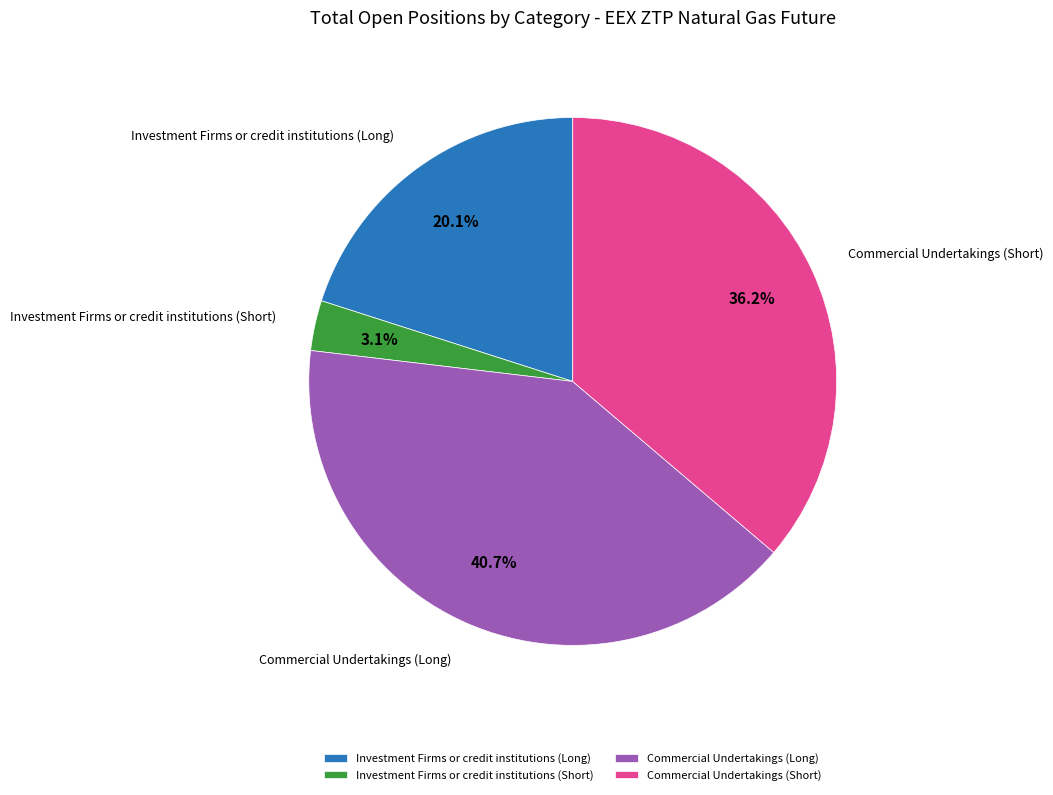

Is there a majority slice in this chart?

No